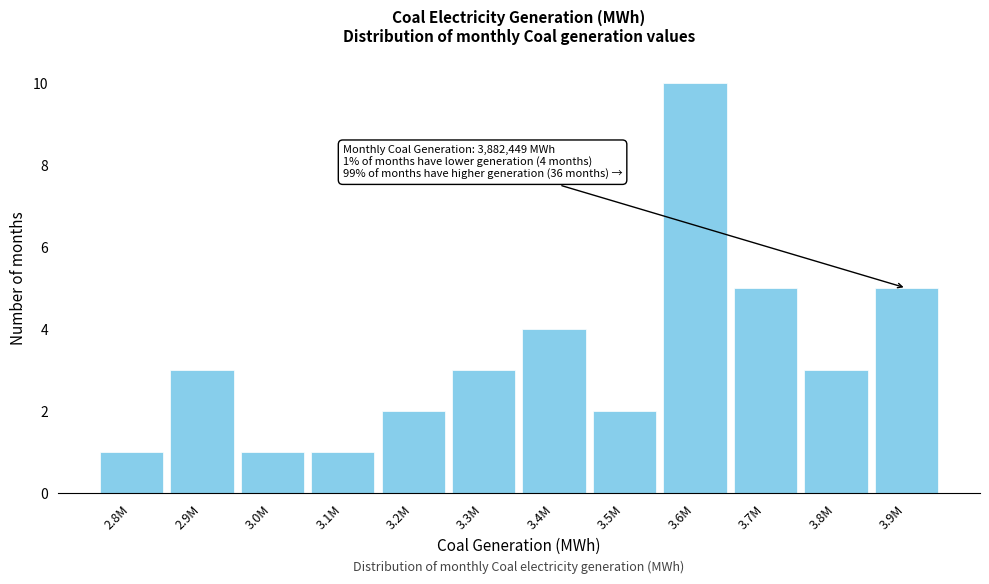

Reading left to right, what are all the values shown in this chart?

1	3	1	1	2	3	4	2	10	5	3	5